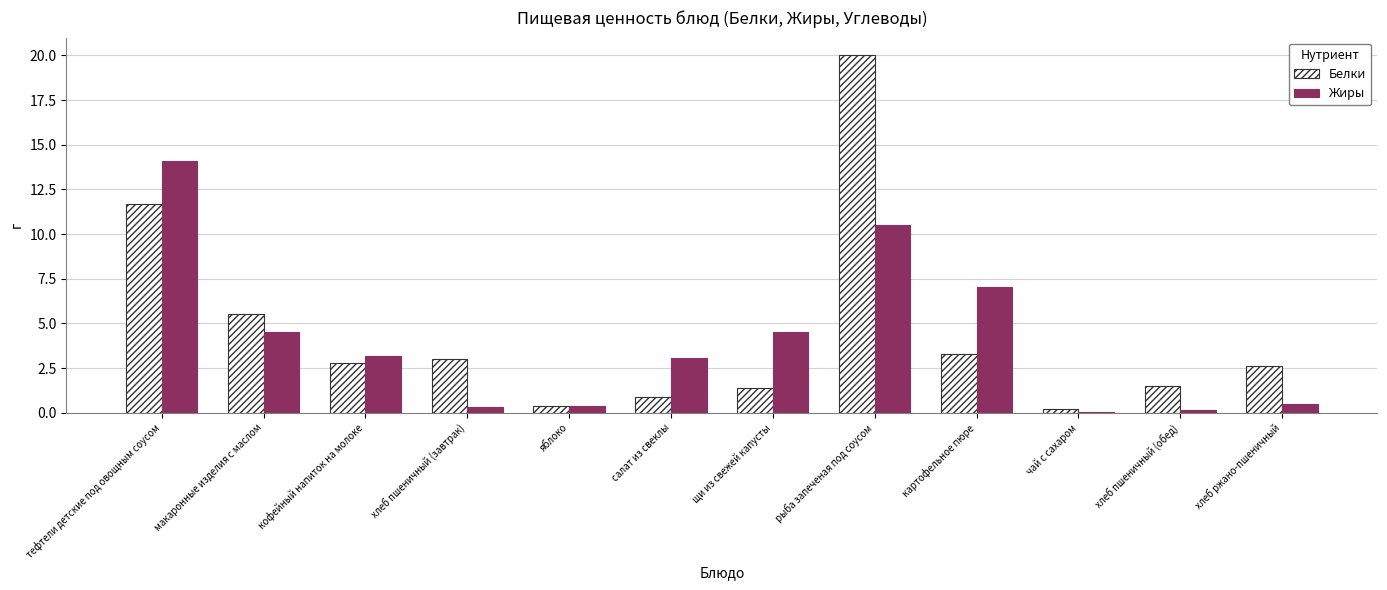

What is the approximate value of Белки at яблоко?

0.4